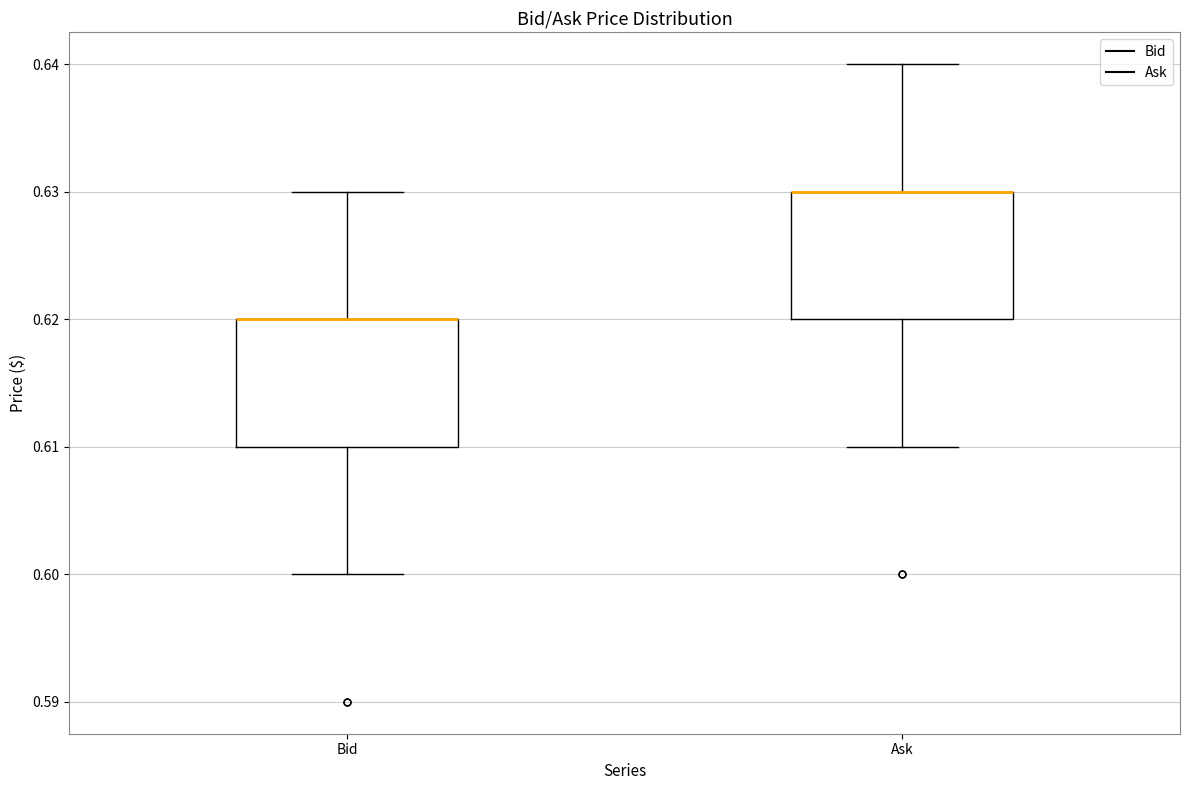

Where is the upper edge of the box for Bid on the y-axis? The values are not printed on the chart, so give them approximately, as read against the axis.

0.62